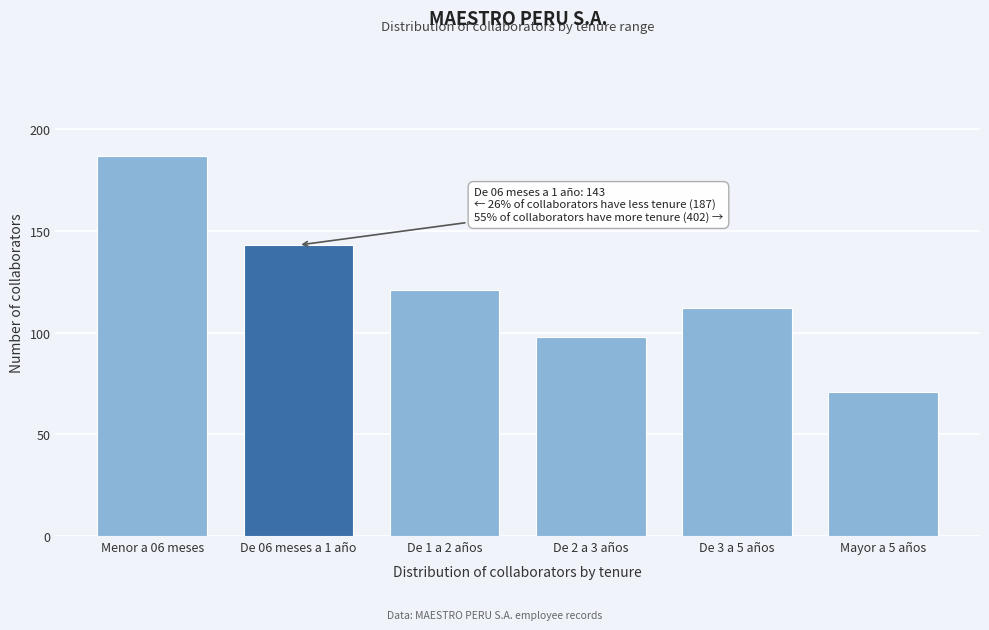

Reading left to right, extract all data points from this chart.

Menor a 06 meses=187	De 06 meses a 1 año=143	De 1 a 2 años=121	De 2 a 3 años=98	De 3 a 5 años=112	Mayor a 5 años=71